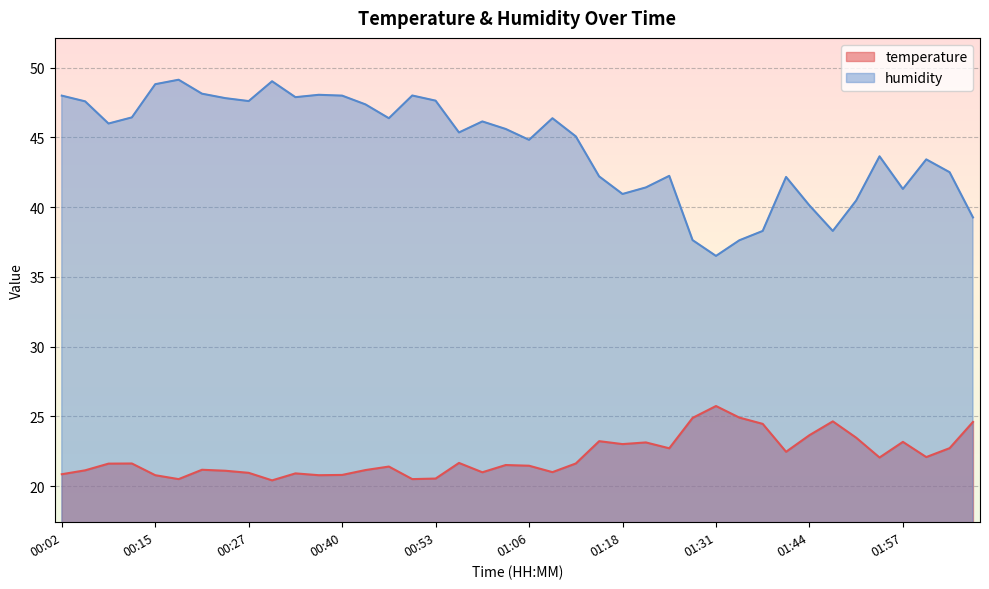

What is the smallest value displayed?

20.4